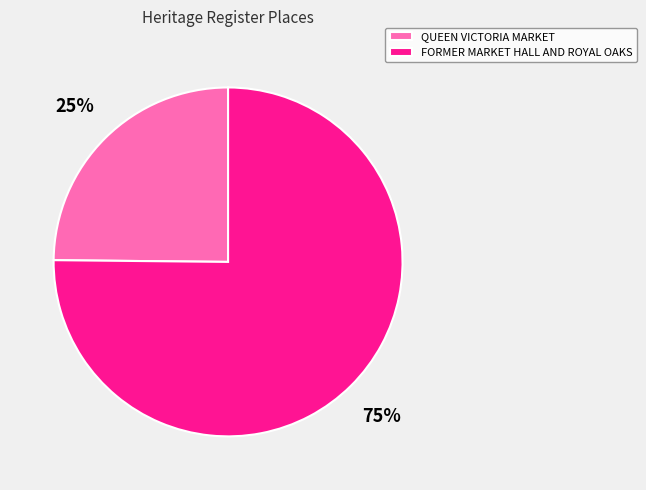

Do FORMER MARKET HALL AND ROYAL OAKS and QUEEN VICTORIA MARKET together represent more than half of the pie?

Yes